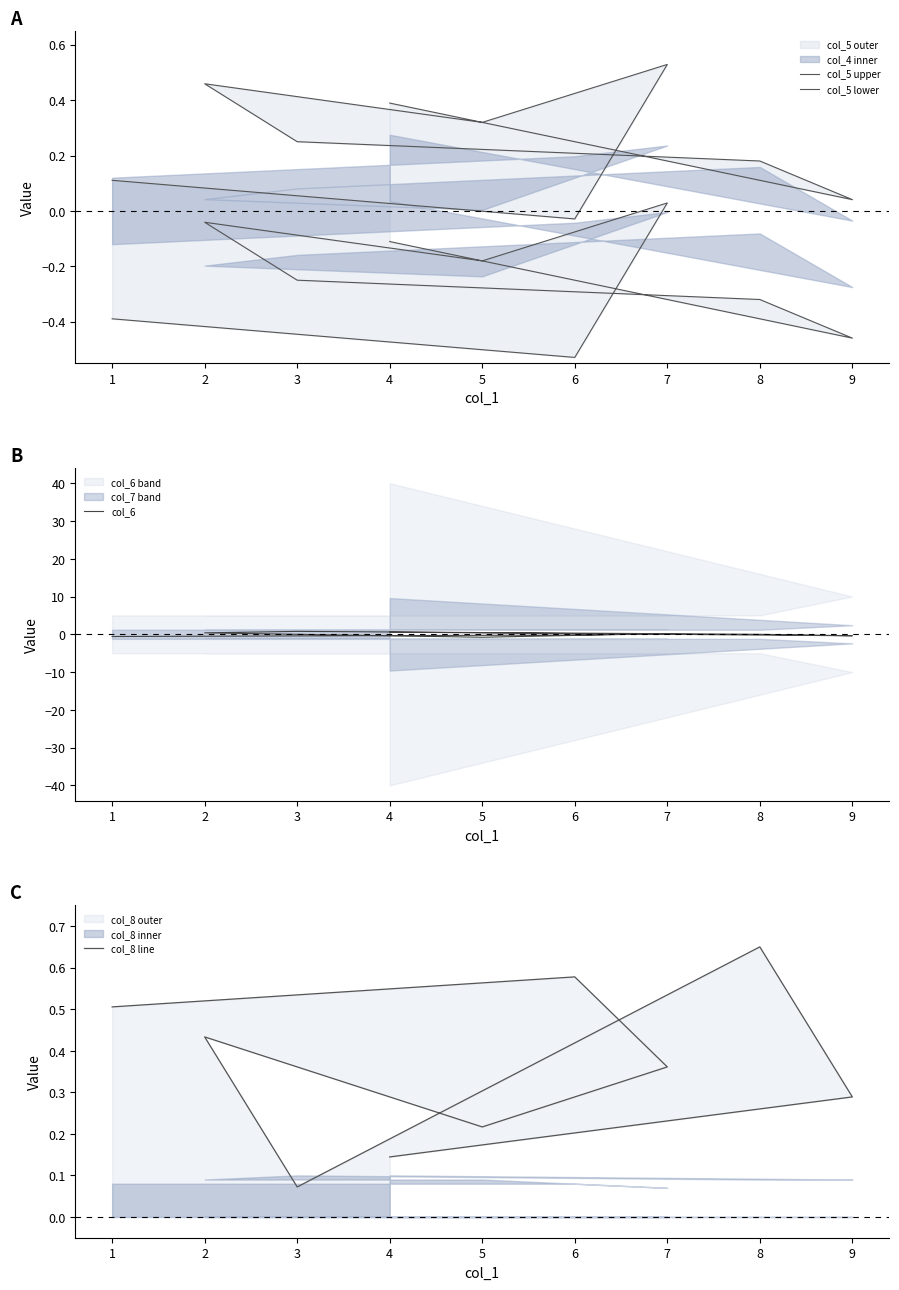

Does the chart display data point markers on the line(s)?

No